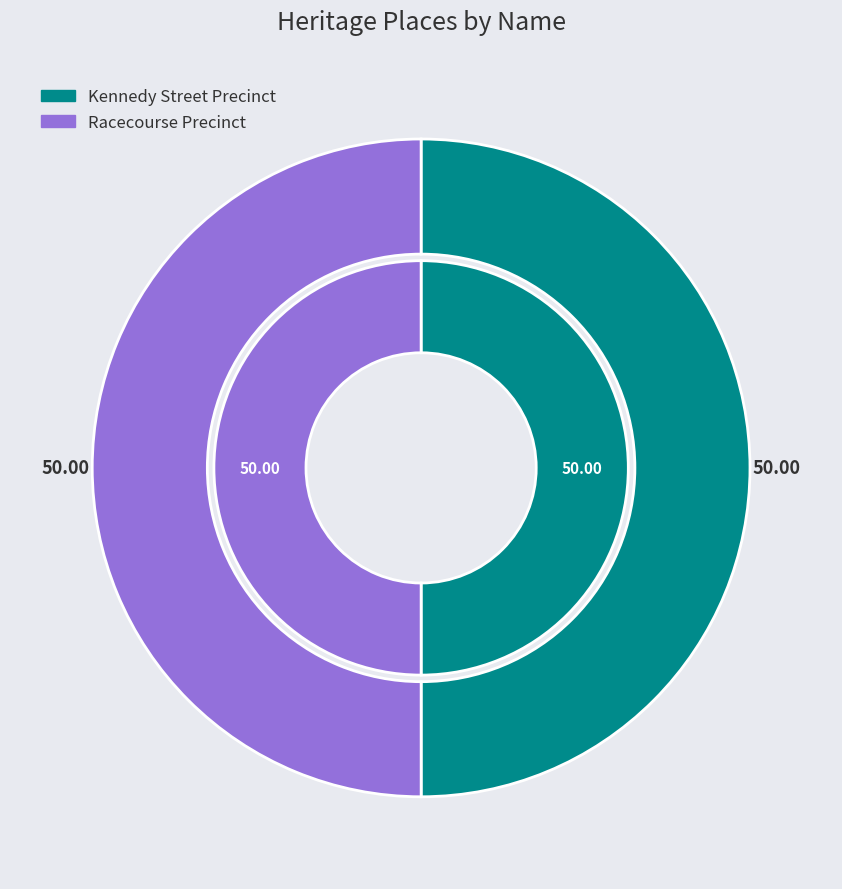

Approximately how many times larger is the value at Kennedy Street Precinct compared to Racecourse Precinct?

1.0